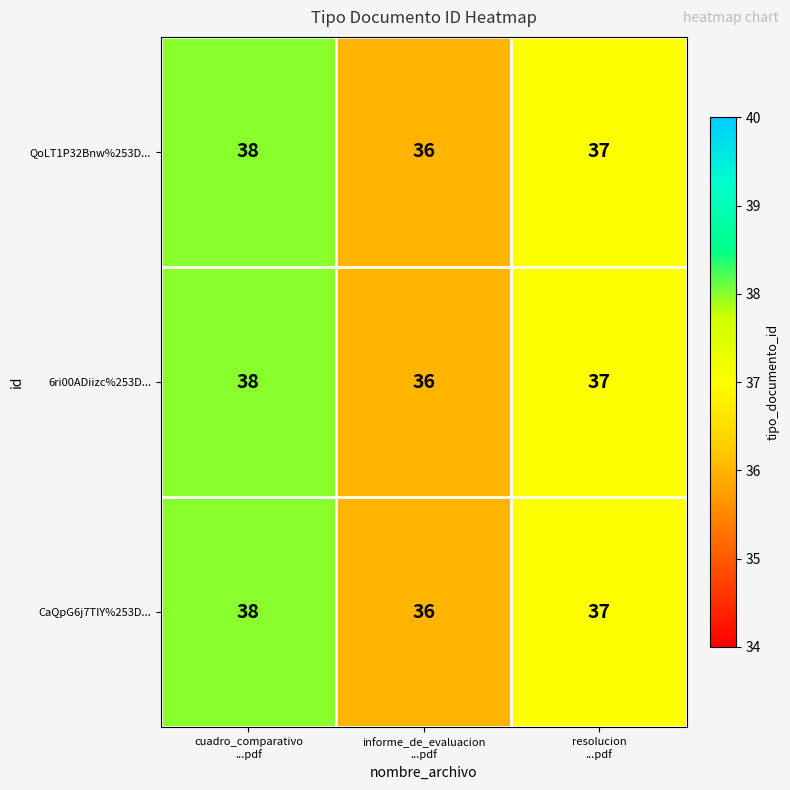

What is the lowest value of the 6ri00ADiizc%253D... series?

36